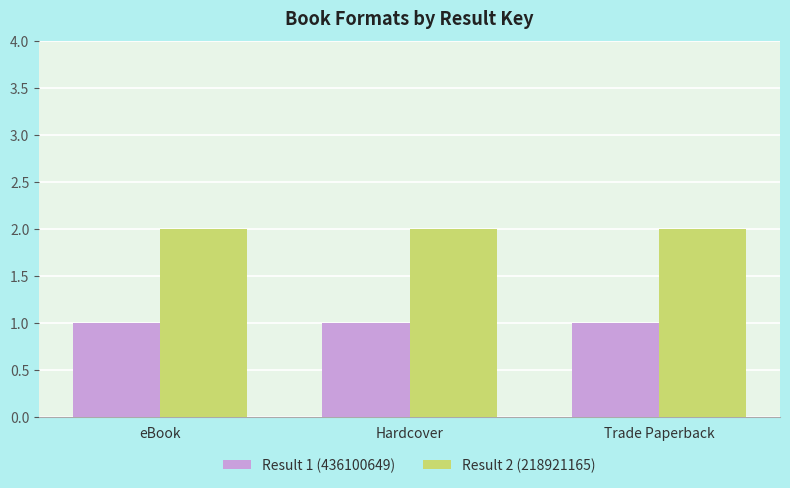

Is the value of Result 2 (218921165) at Trade Paperback greater than the value of Result 1 (436100649) at Trade Paperback?

Yes